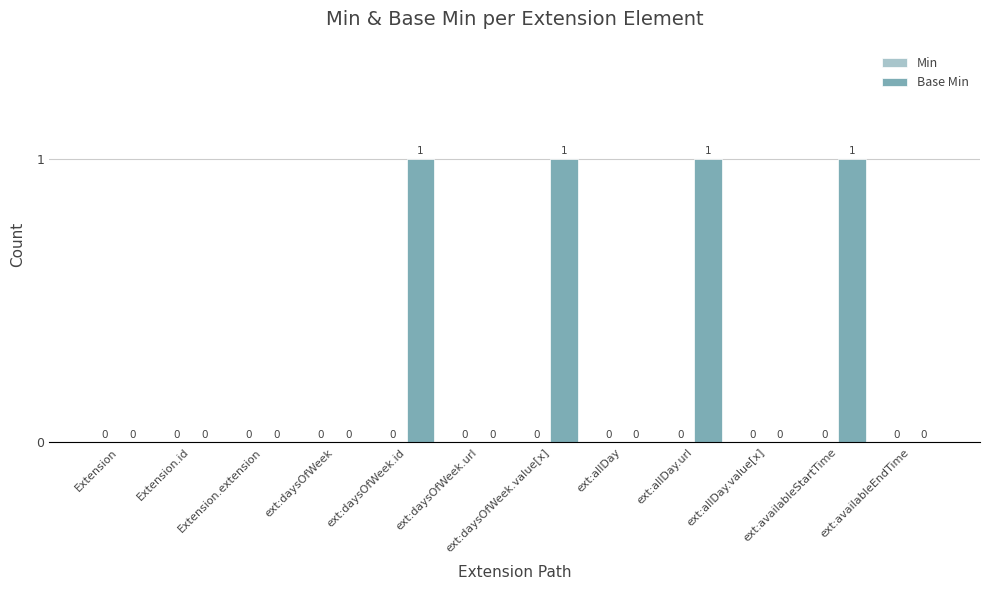

Which has a higher value, ext:daysOfWeek.id or Extension.extension?

ext:daysOfWeek.id